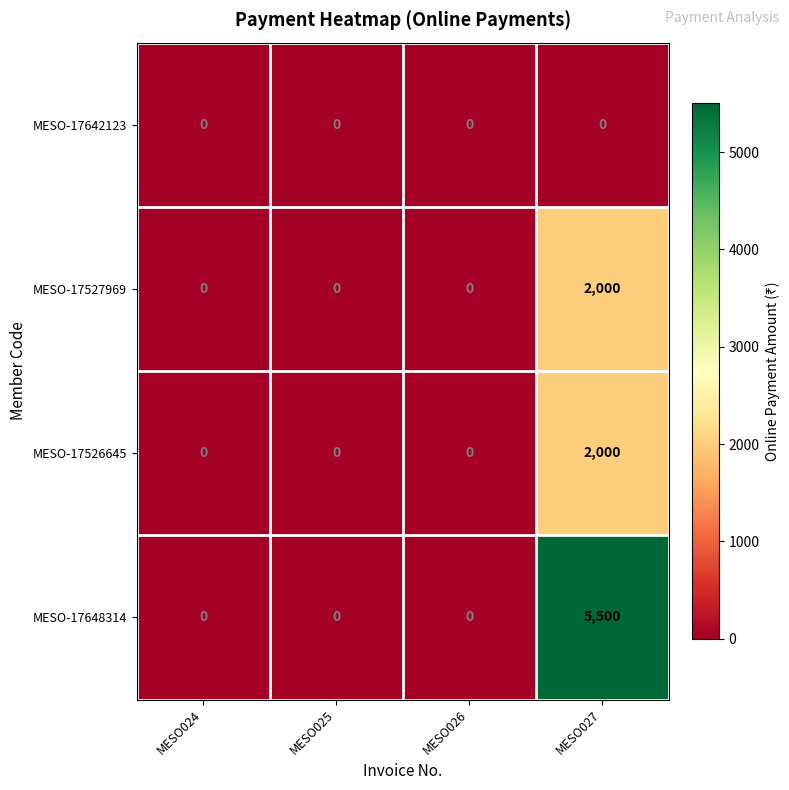

What is the greatest value displayed?

5500